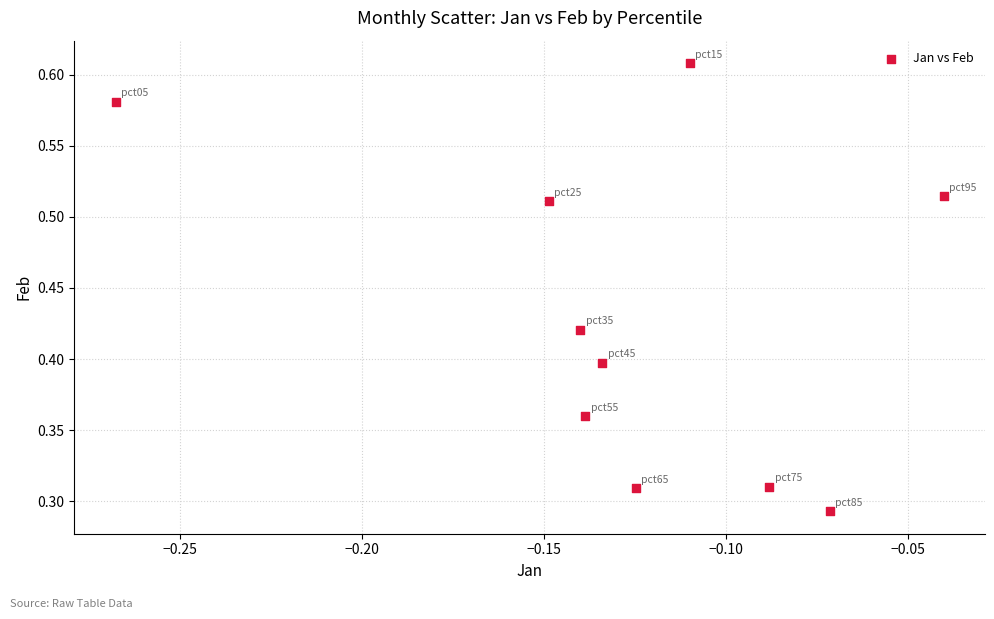

How many data points are displayed?

10